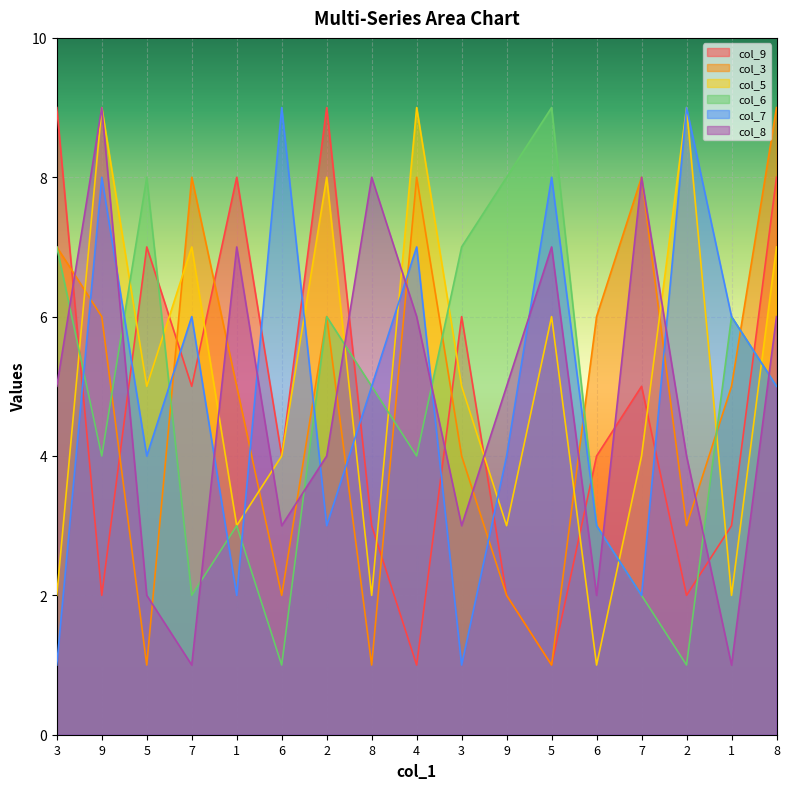

Where do col_3 and col_9 first cross each other?

3 and 9